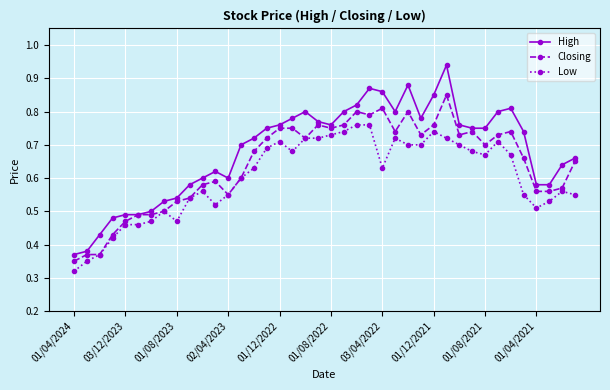

True or false: High and Low intersect in this chart.

False